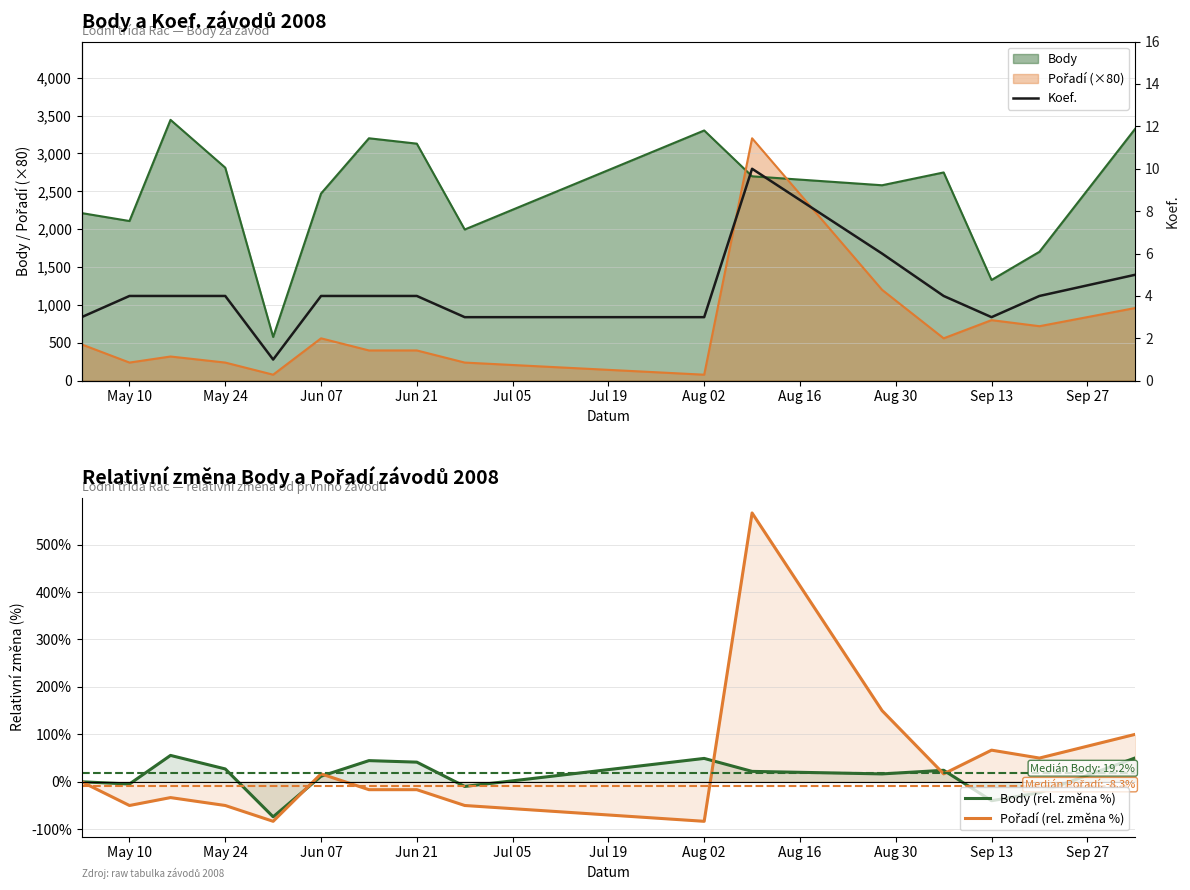

At which category does Pořadí (rel. změna %) reach its first local peak?

Jun 07